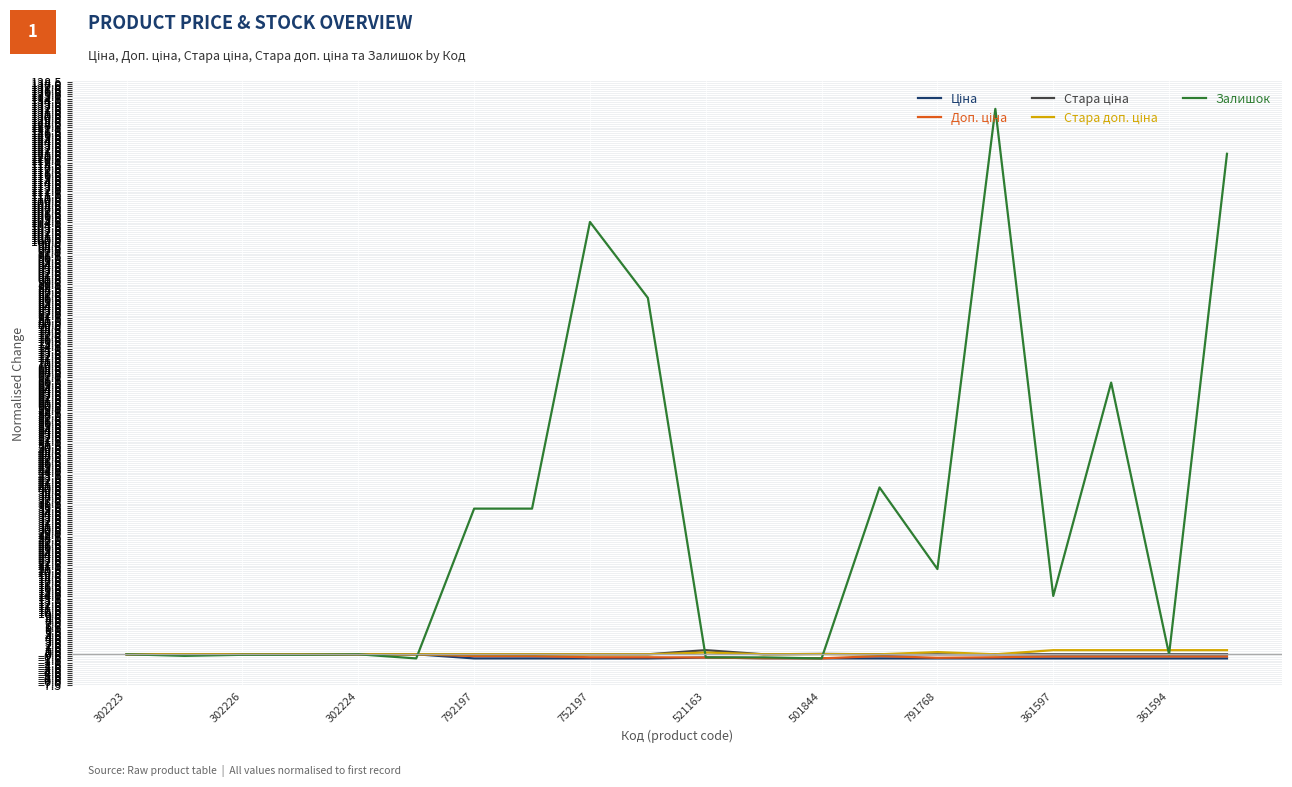

Which series has the widest spread of values?

Залишок